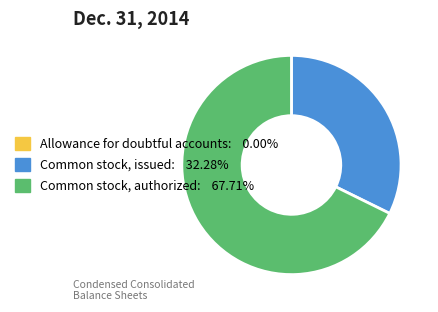

Do Common stock, issued: 32.28% and Common stock, authorized: 67.71% together represent more than half of the pie?

Yes